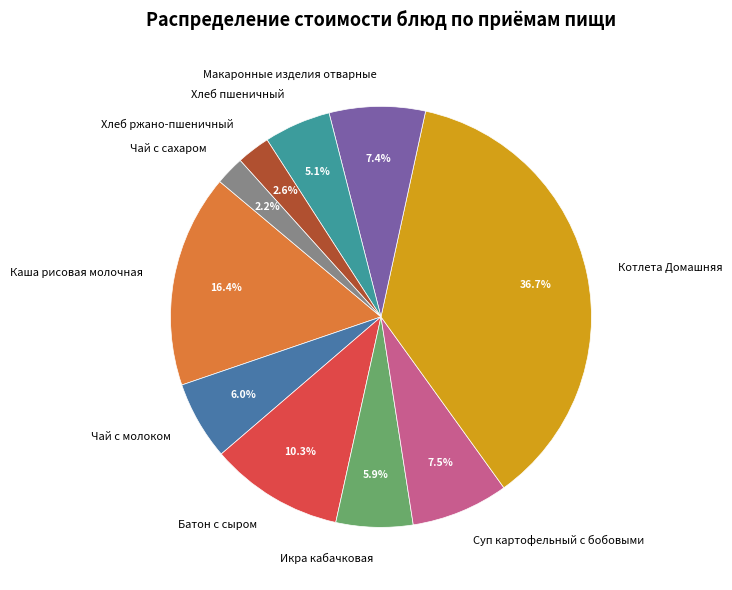

How many slices are in this pie chart?

10